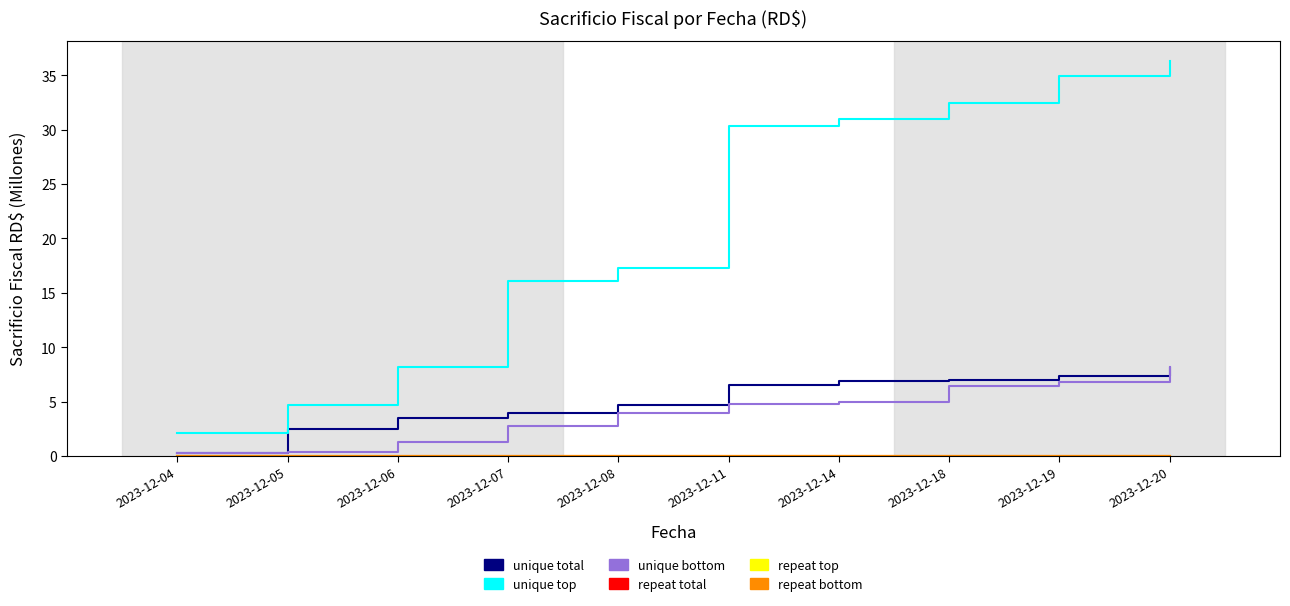

Does the chart have visible grid lines?

No